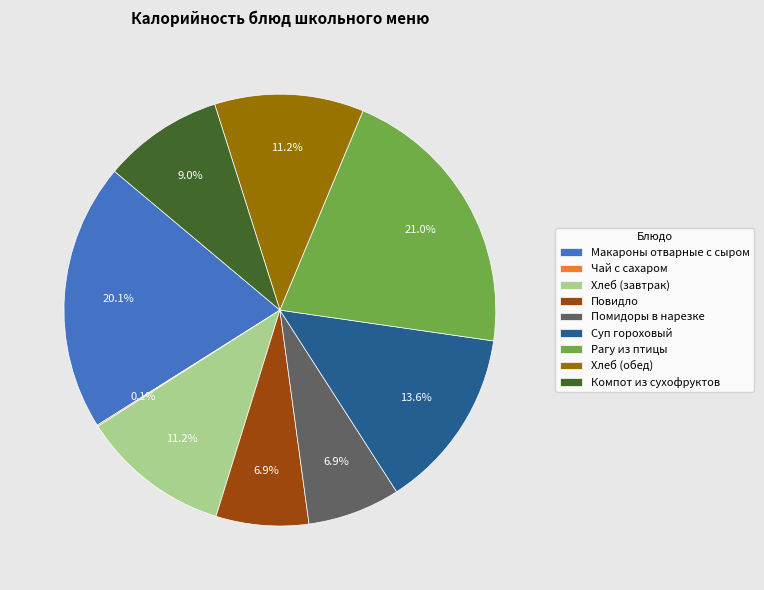

What percentage is the Хлеб (обед) slice, to the nearest percent?

11%